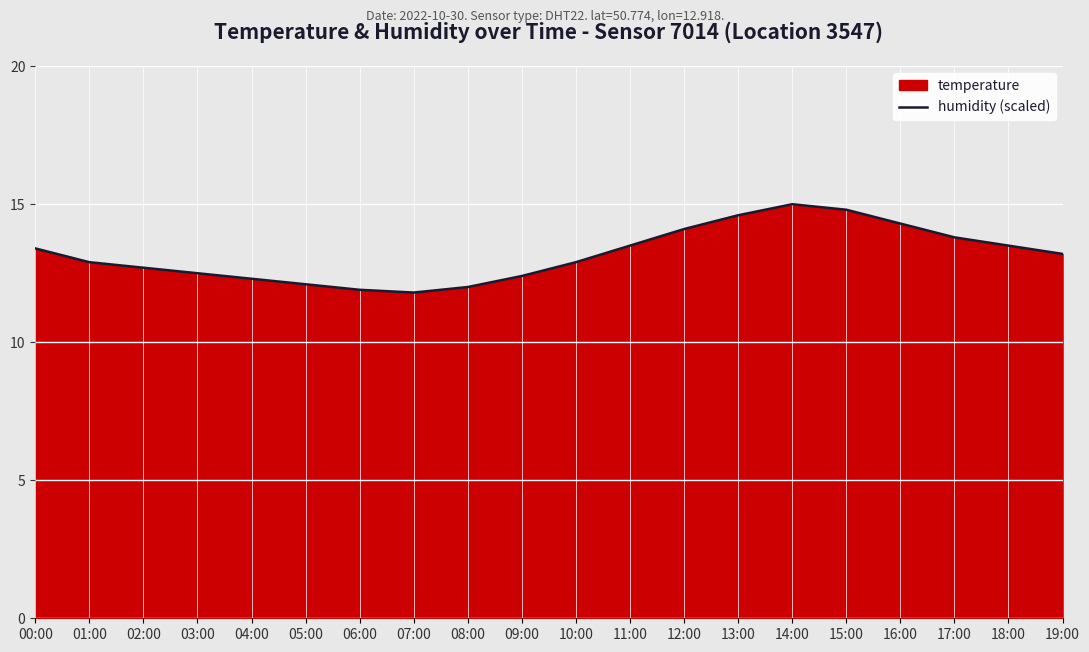

Rank the categories by value from highest to lowest.

14:00, 15:00, 13:00, 16:00, 12:00, 17:00, 11:00, 18:00, 00:00, 19:00, 01:00, 10:00, 02:00, 03:00, 09:00, 04:00, 05:00, 08:00, 06:00, 07:00